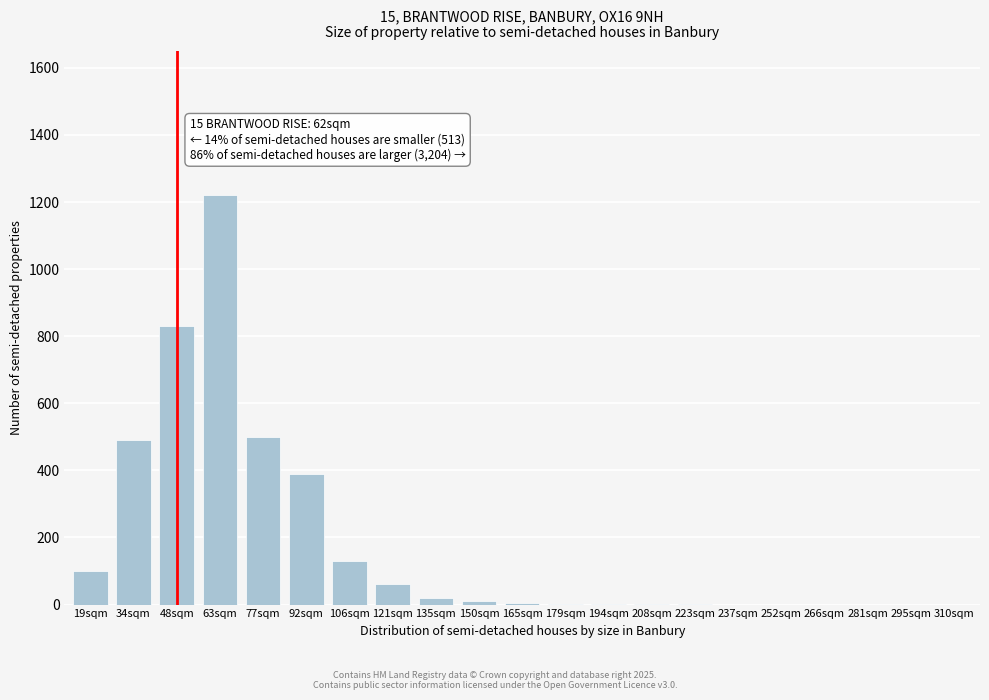

What is the change in value from 19sqm to 281sqm?

-100